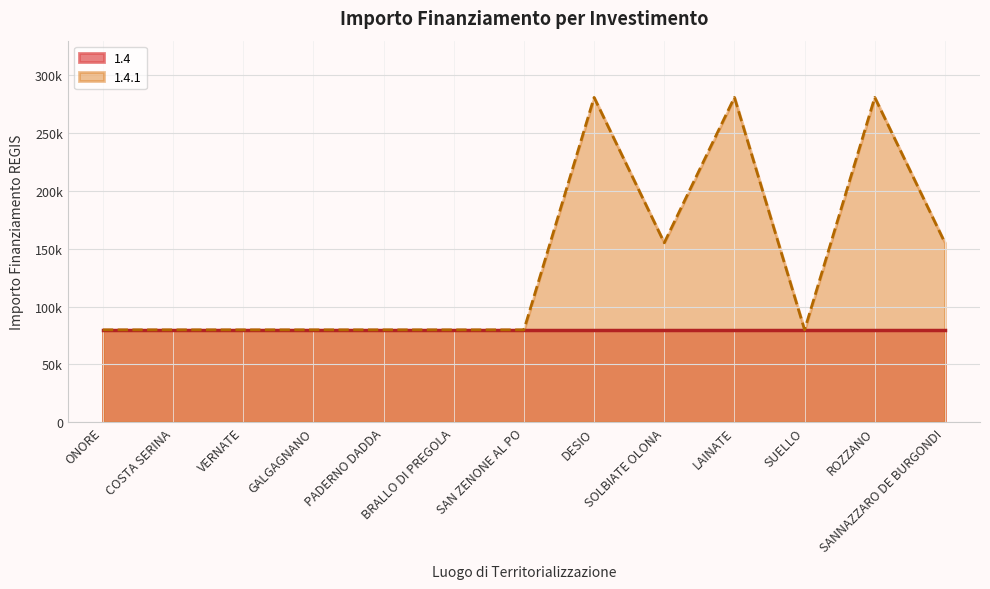

List the labels in order of value, smallest first.

ONORE, COSTA SERINA, VERNATE, GALGAGNANO, PADERNO DADDA, BRALLO DI PREGOLA, SAN ZENONE AL PO, SUELLO, SOLBIATE OLONA, SANNAZZARO DE BURGONDI, DESIO, LAINATE, ROZZANO